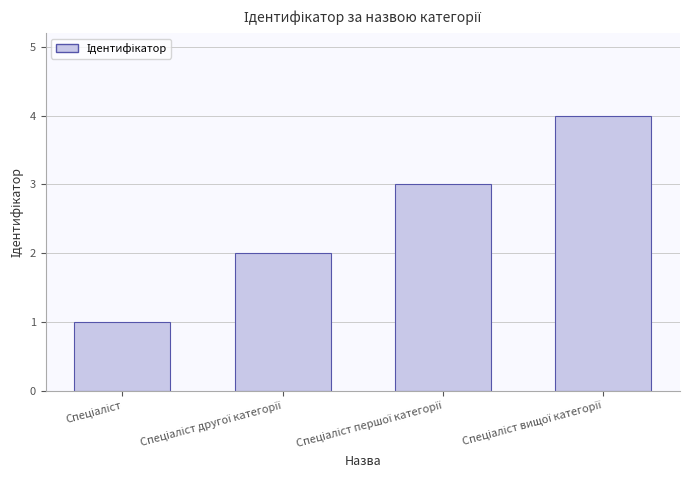

What is the difference between the maximum and minimum values?

3